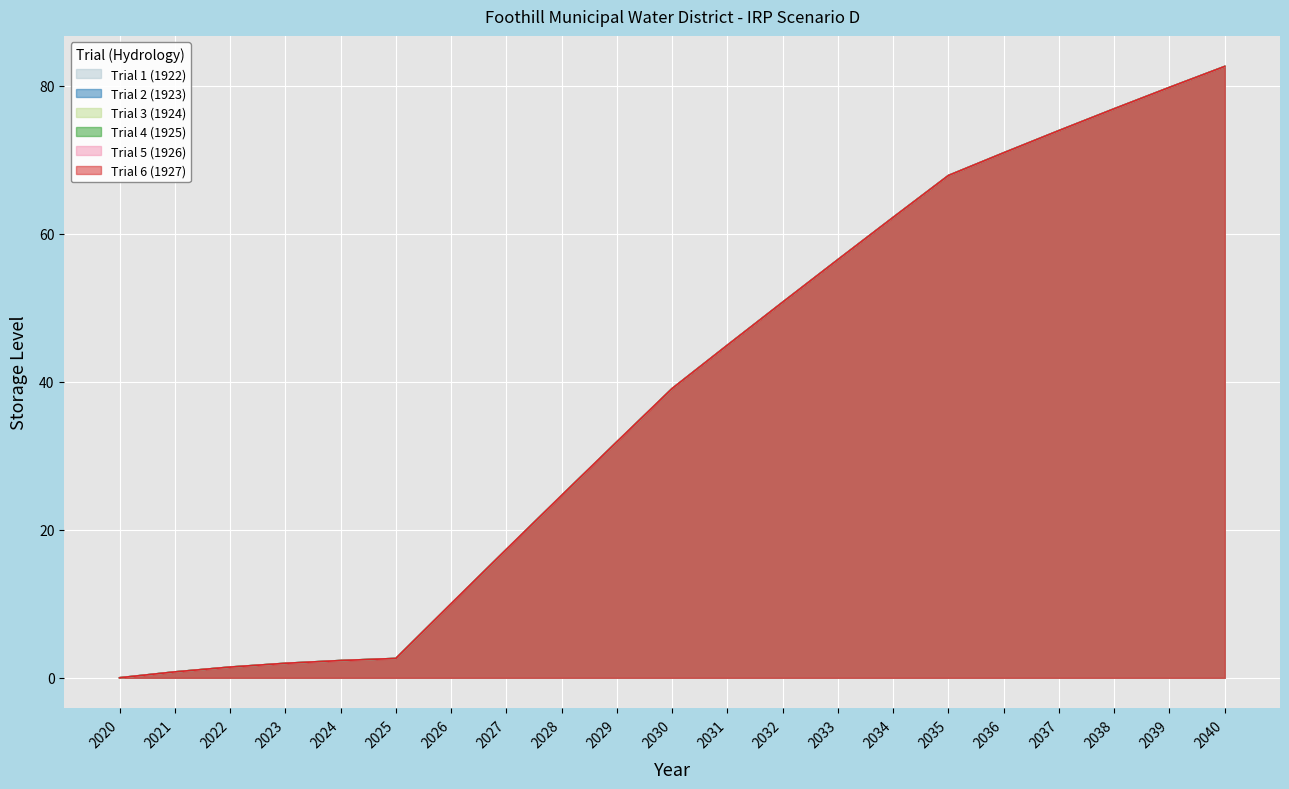

At 2035, list the series in order from largest to smallest.

Trial 1 (1922), Trial 2 (1923), Trial 3 (1924), Trial 4 (1925), Trial 5 (1926), Trial 6 (1927)